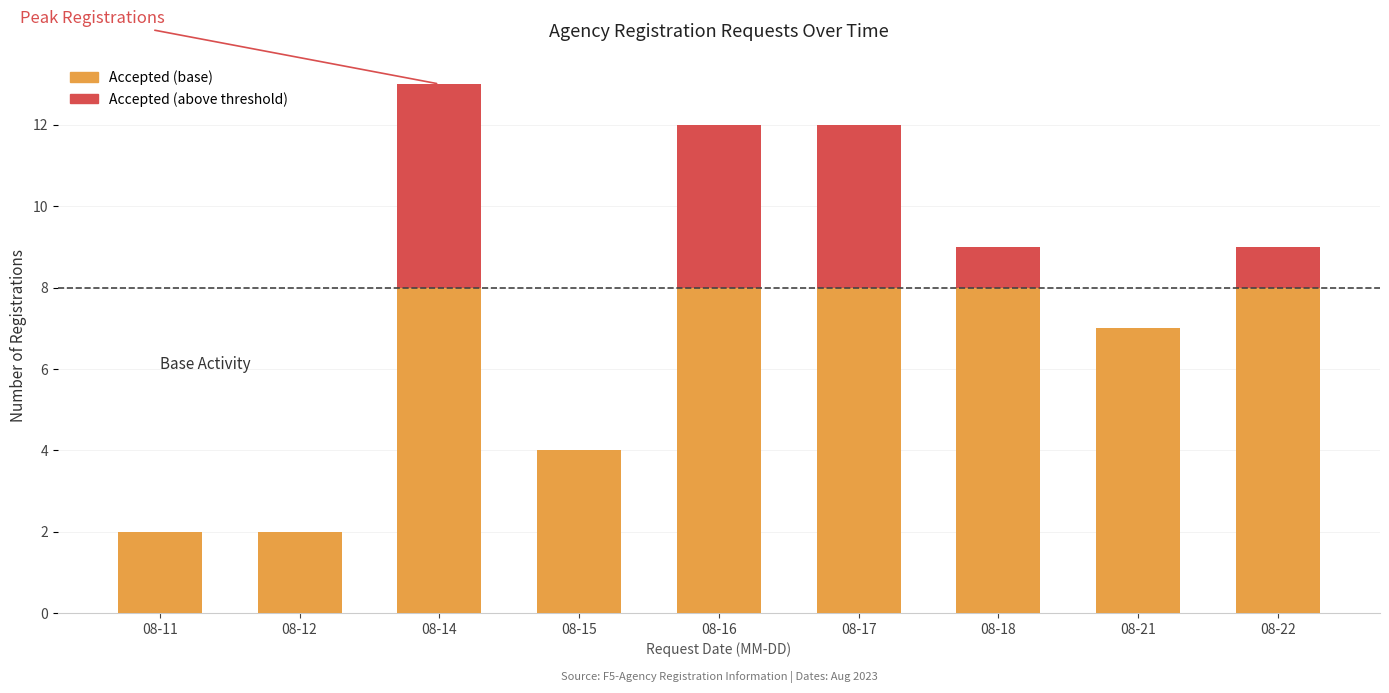

The value of Accepted (base) at 08-14 is 8. True or false?

True